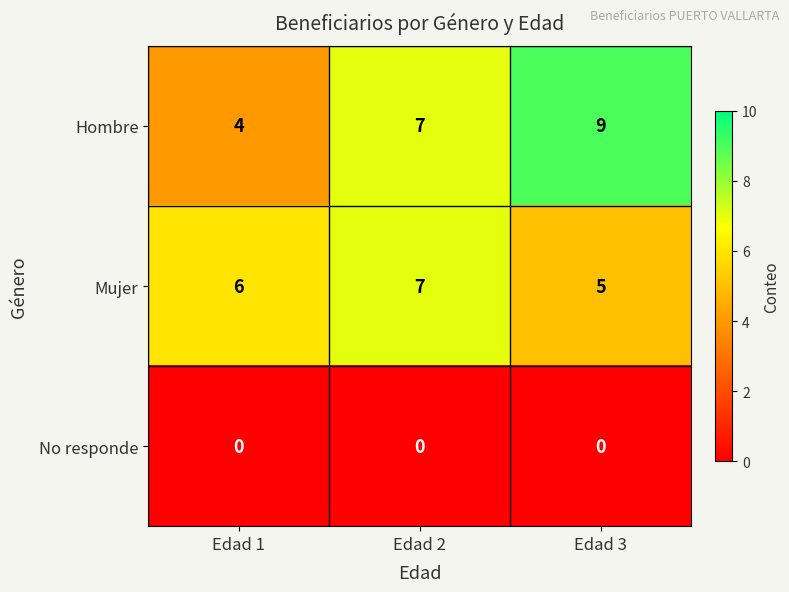

Reading right to left, extract all data points from this chart.

Hombre: Edad 3=9	Edad 2=7	Edad 1=4
Mujer: Edad 3=5	Edad 2=7	Edad 1=6
No responde: Edad 3=0	Edad 2=0	Edad 1=0